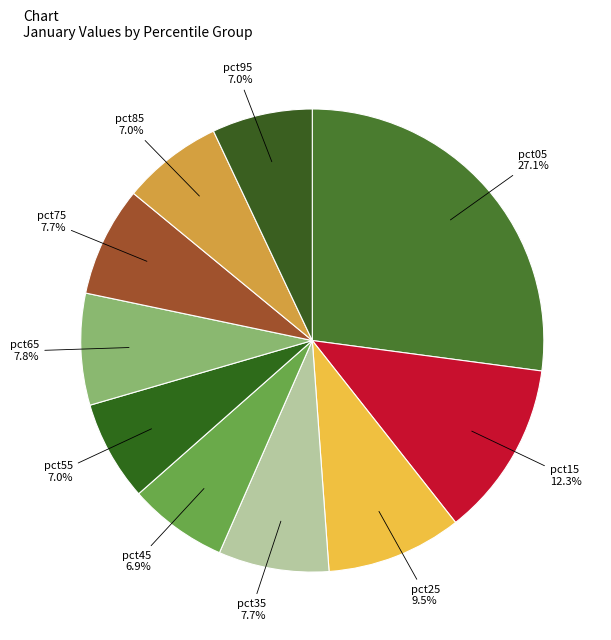

Count the number of slices in the pie.

10